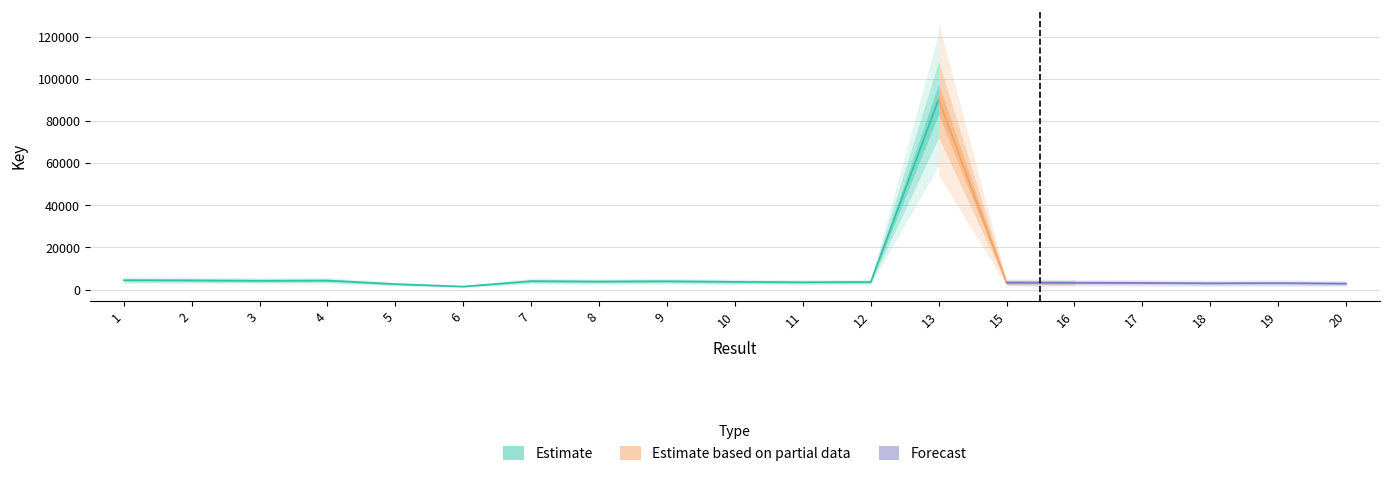

Reading left to right, extract all data points from this chart.

1=4458	2=4371	3=4189	4=4284	5=2606	6=1443	7=4009	8=3821	9=3942	10=3681	11=3473	12=3588	13=90392	15=3335	16=3254	17=3173	18=2991	19=3085	20=2855